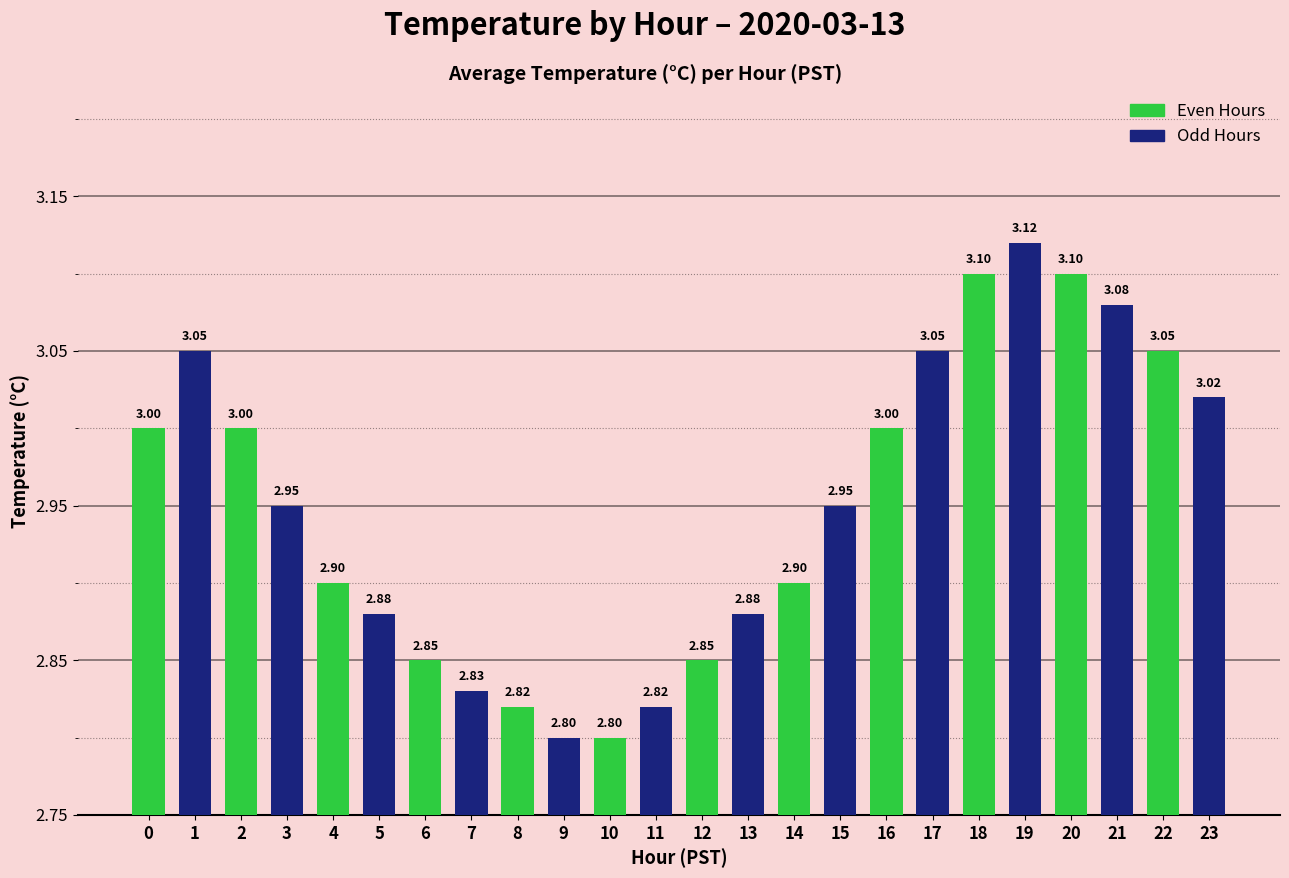

Does the chart contain stacked bars?

No